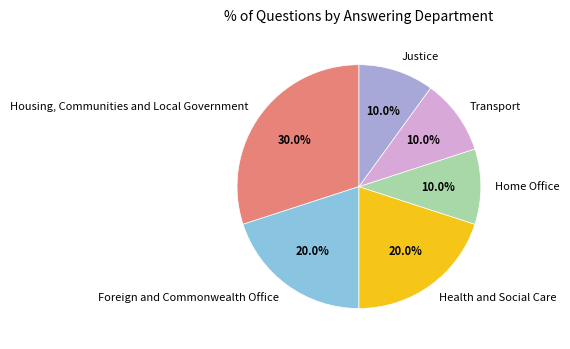

What percentage is NOT represented by Foreign and Commonwealth Office?

80.0%